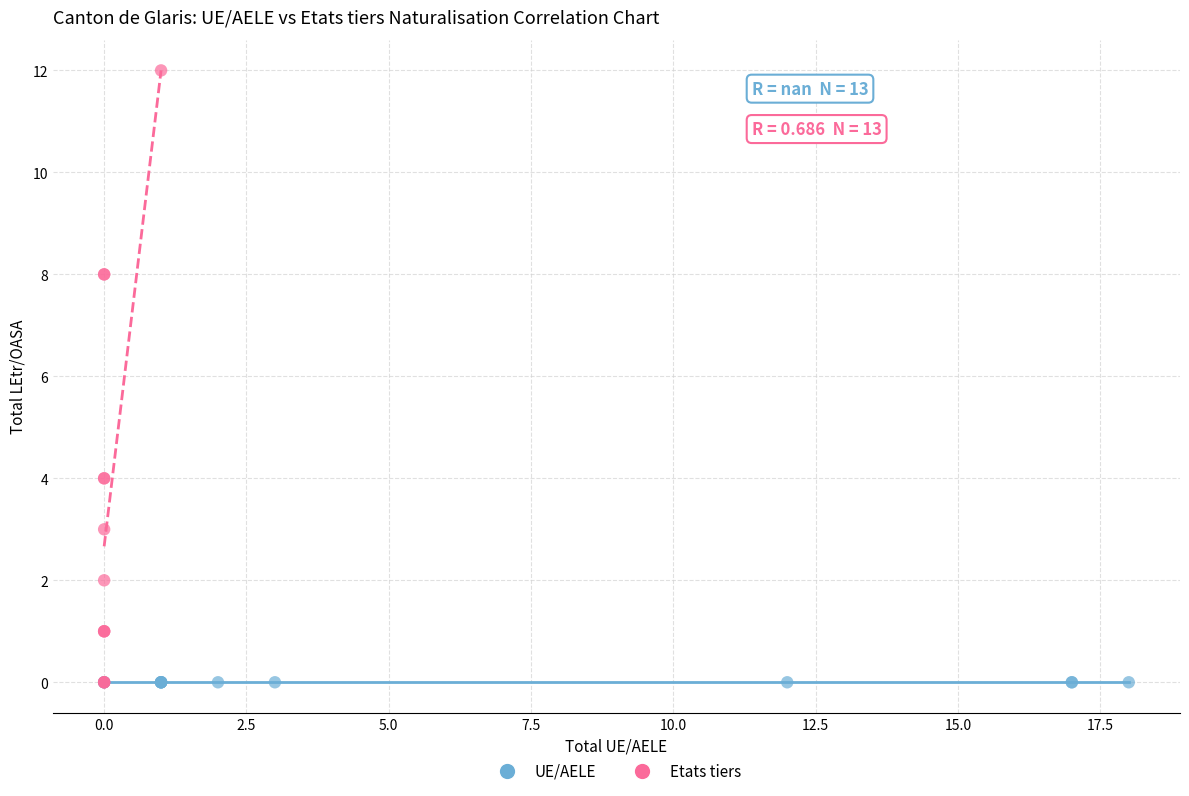

Which series reaches the maximum Y coordinate?

Etats tiers